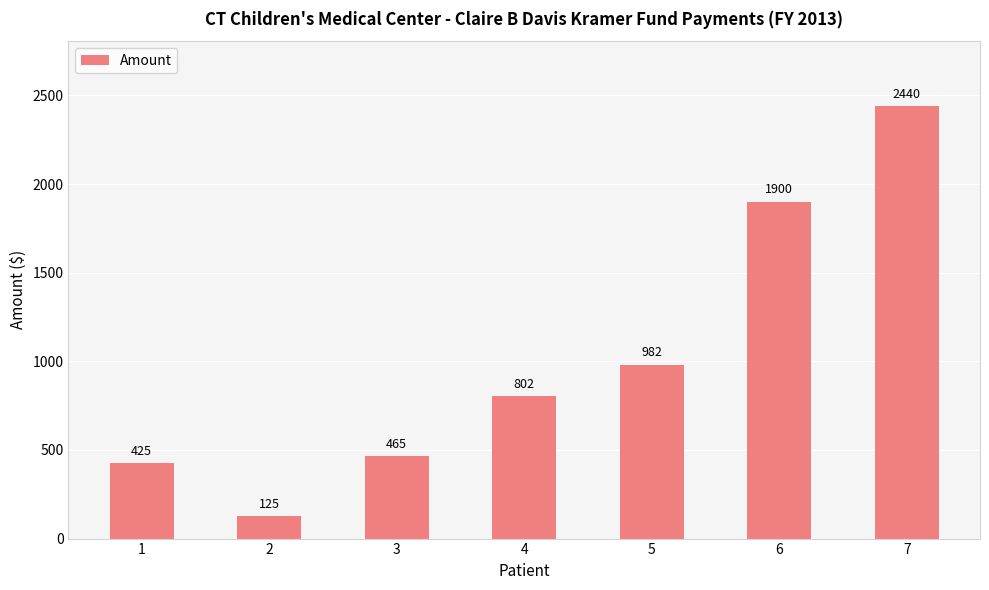

List the labels in order of value, smallest first.

2, 1, 3, 4, 5, 6, 7